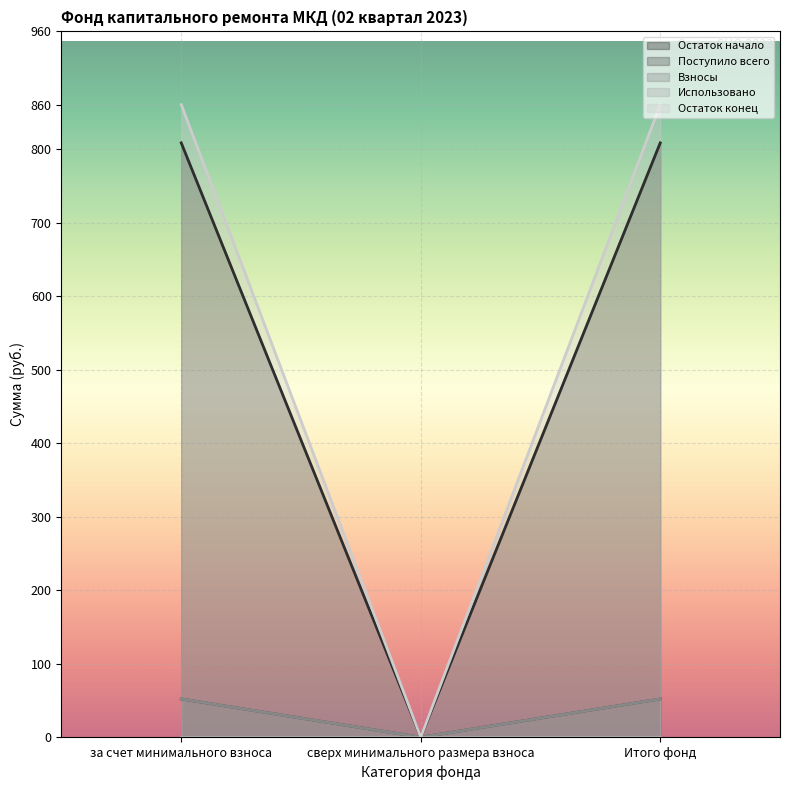

What is the highest value of the Остаток начало series?

808.4